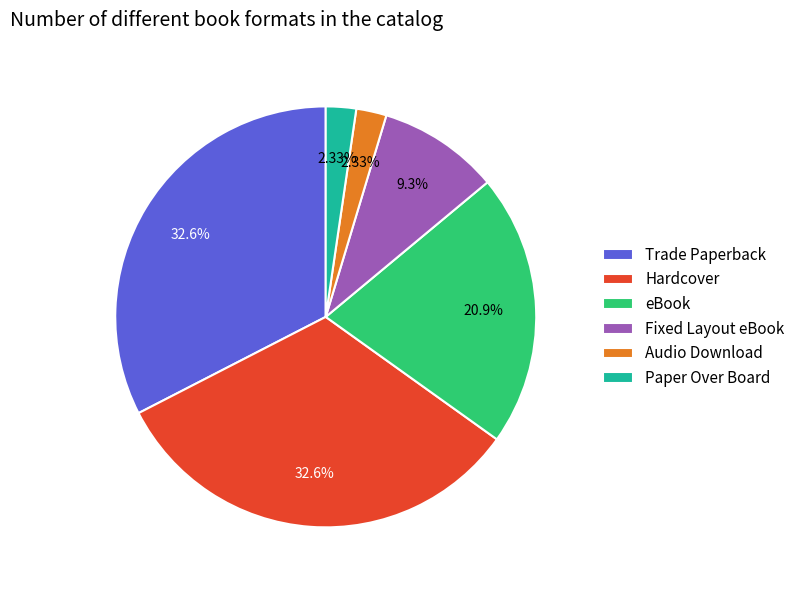

To the nearest percent, what is the difference between the largest and smallest slice percentages?

30%